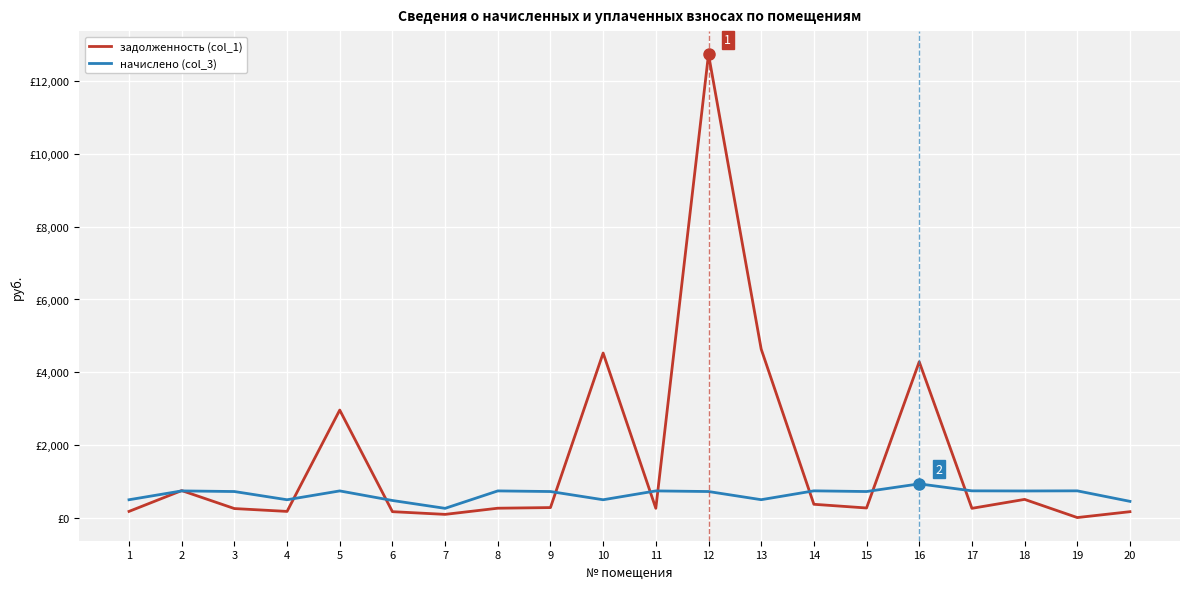

What is the difference between the maximum and second lowest values in the начислено (col_3) series?

481.4